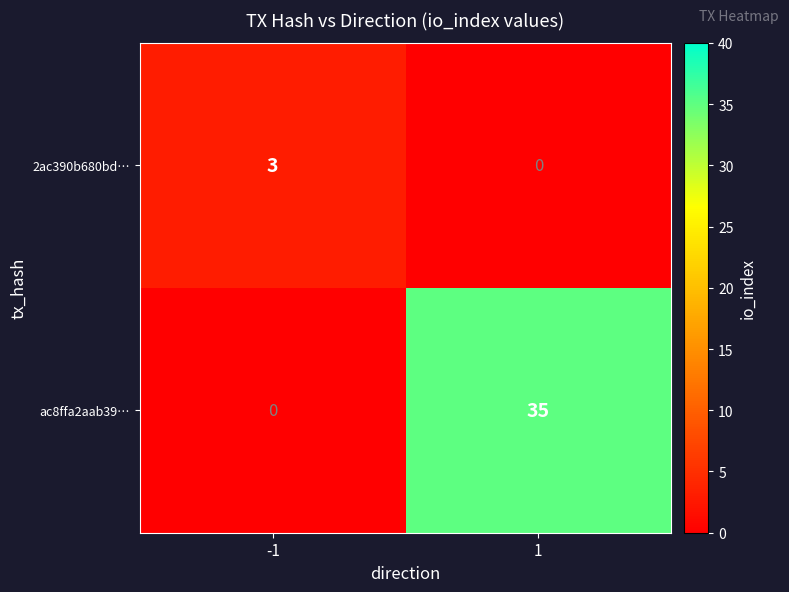

List the series in order of their peak value, highest first.

ac8ffa2aab39…, 2ac390b680bd…